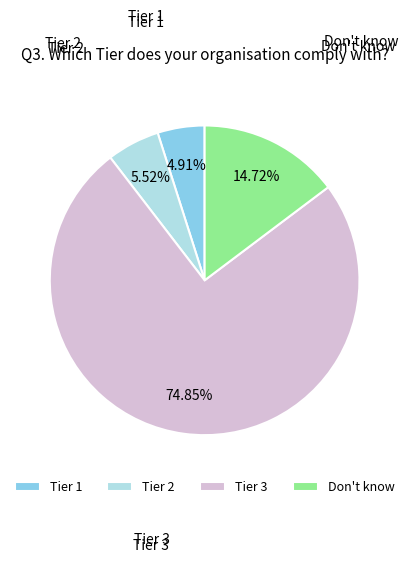

What is the smallest slice in the pie chart?

Tier 1